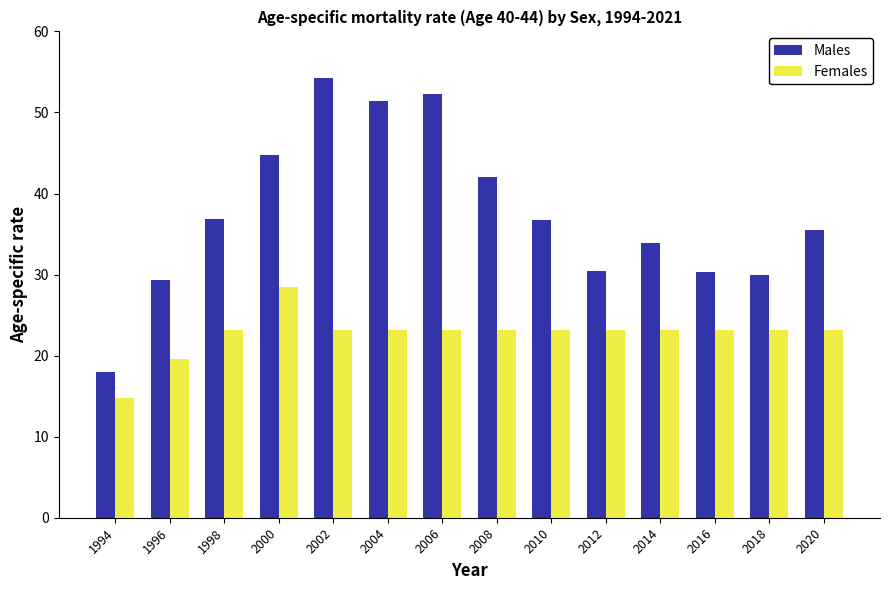

What is the sum of the Males values at 1996 and 2012?

59.7